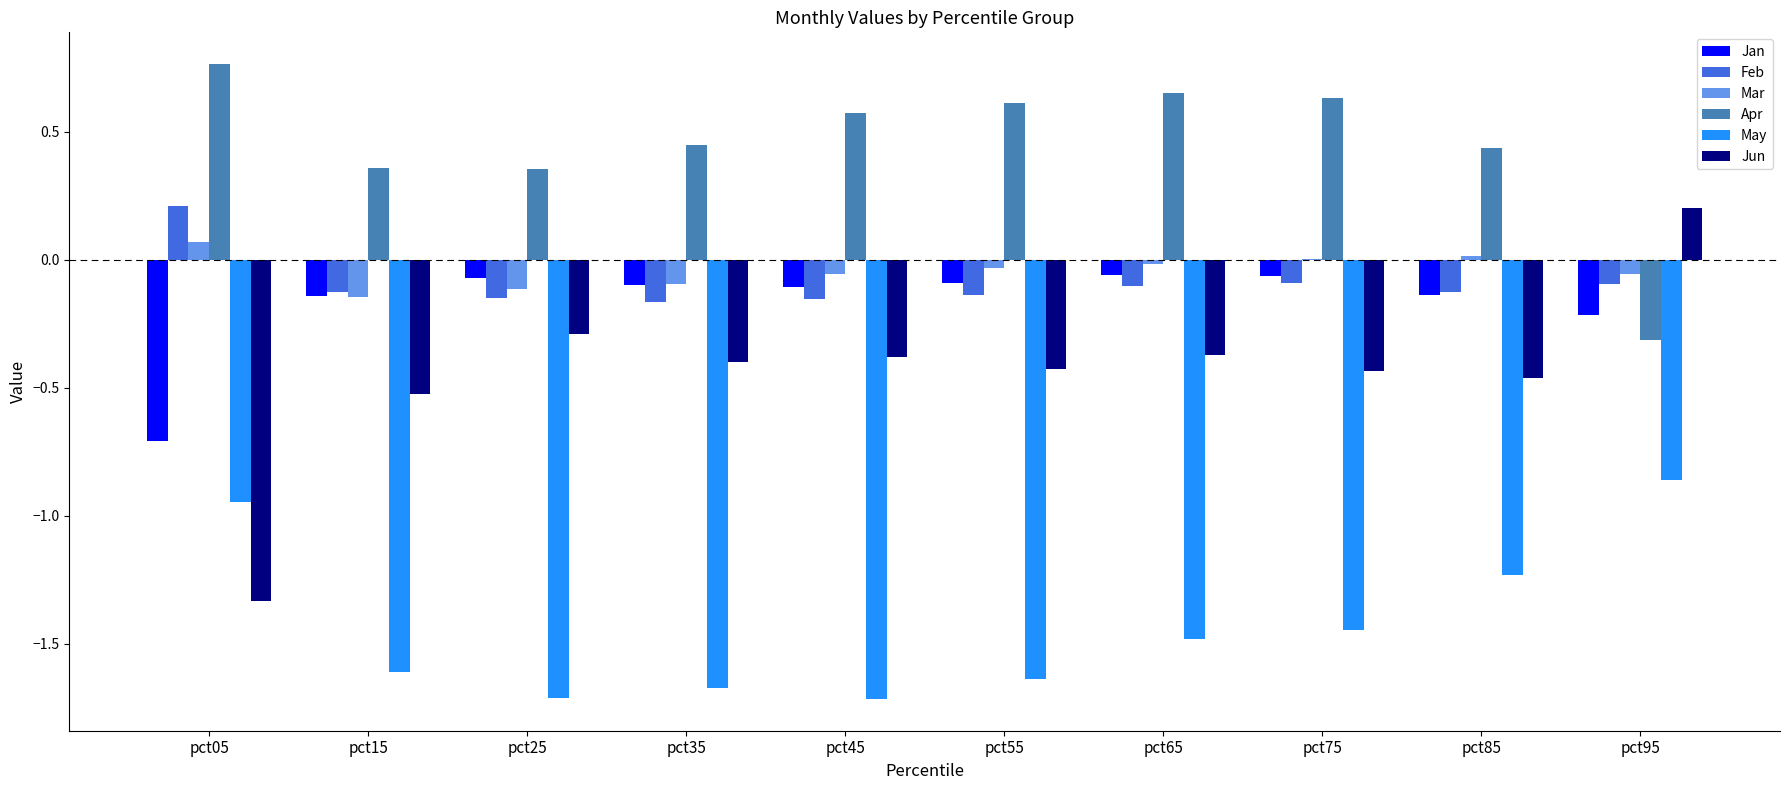

Are the bars horizontal?

No